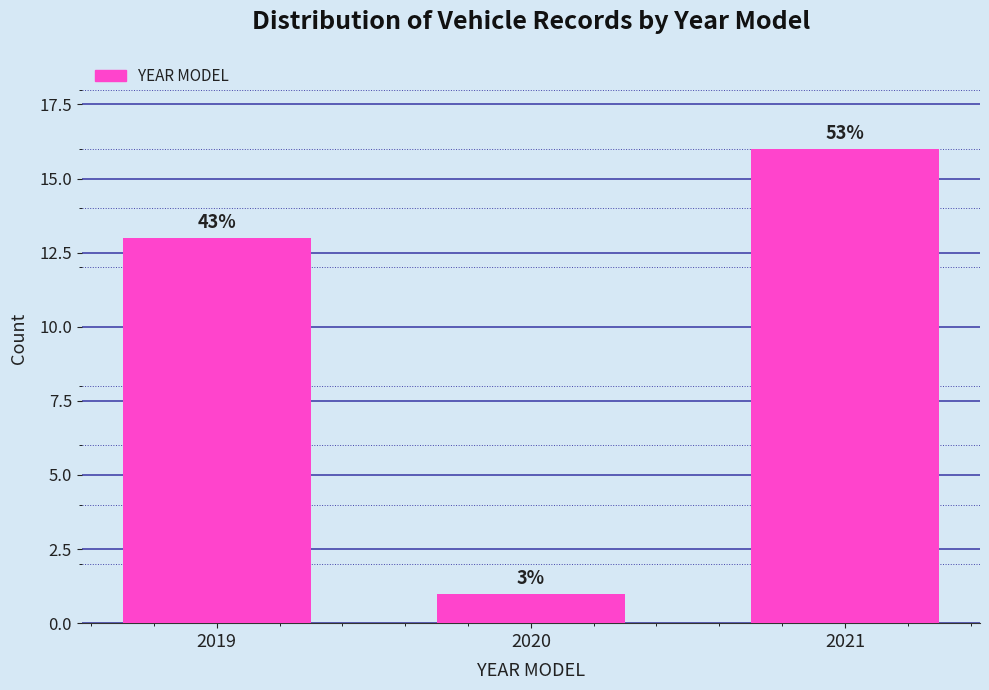

Are the bars horizontal?

No